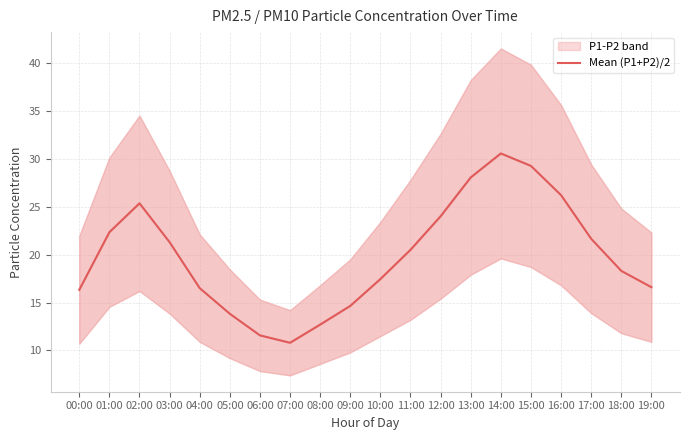

What is the average value?

19.9